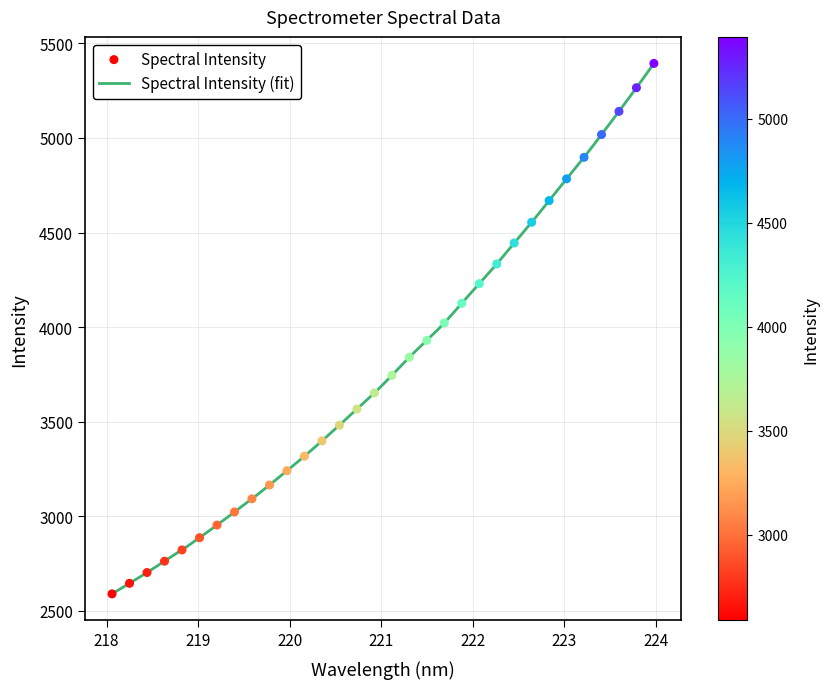

What is the change in value from 220.3533 to 223.408?

+1620.2